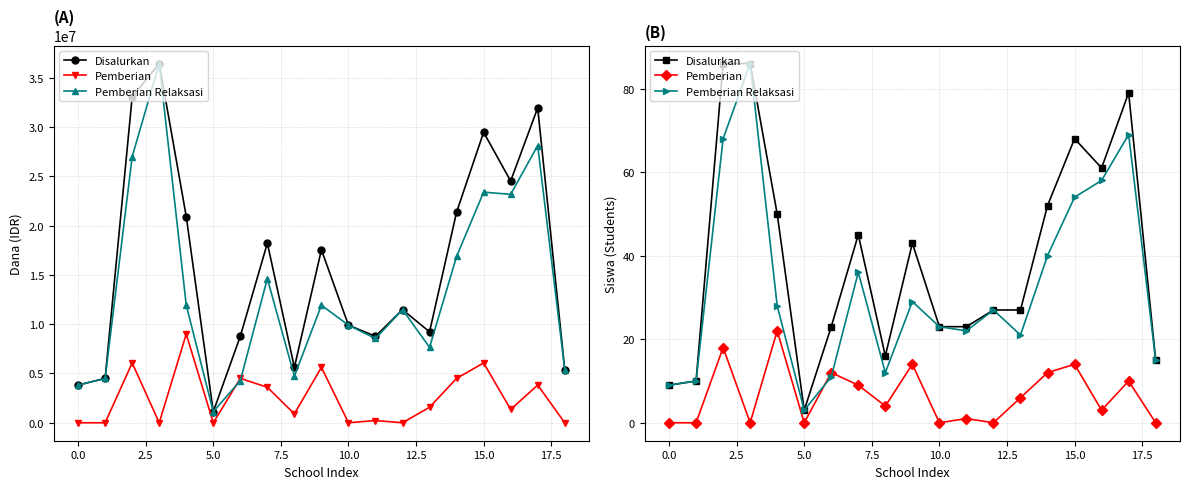

What are all the series names shown in the legend?

Disalurkan, Pemberian, Pemberian Relaksasi